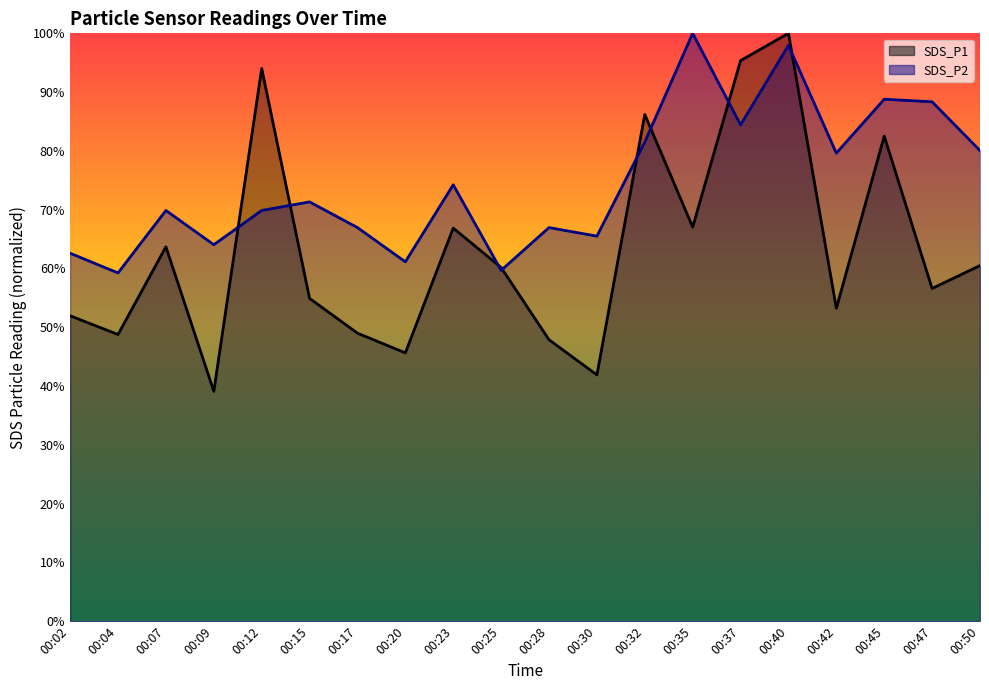

What is the spread (max minus min) of values at 00:07?

6.2